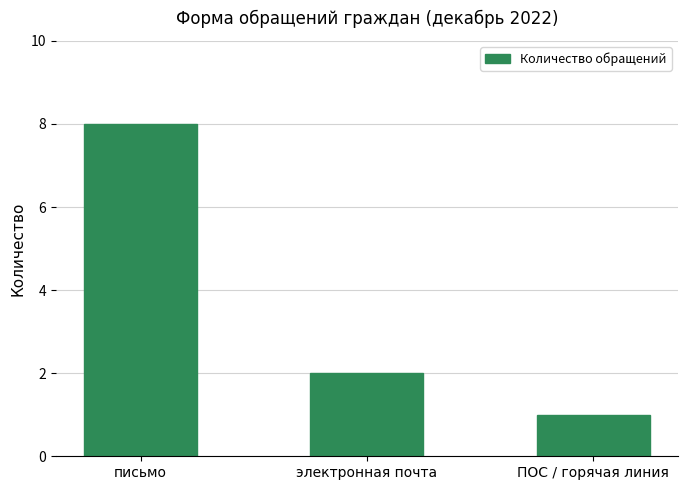

Rank the categories by value from highest to lowest.

письмо, электронная почта, ПОС / горячая линия